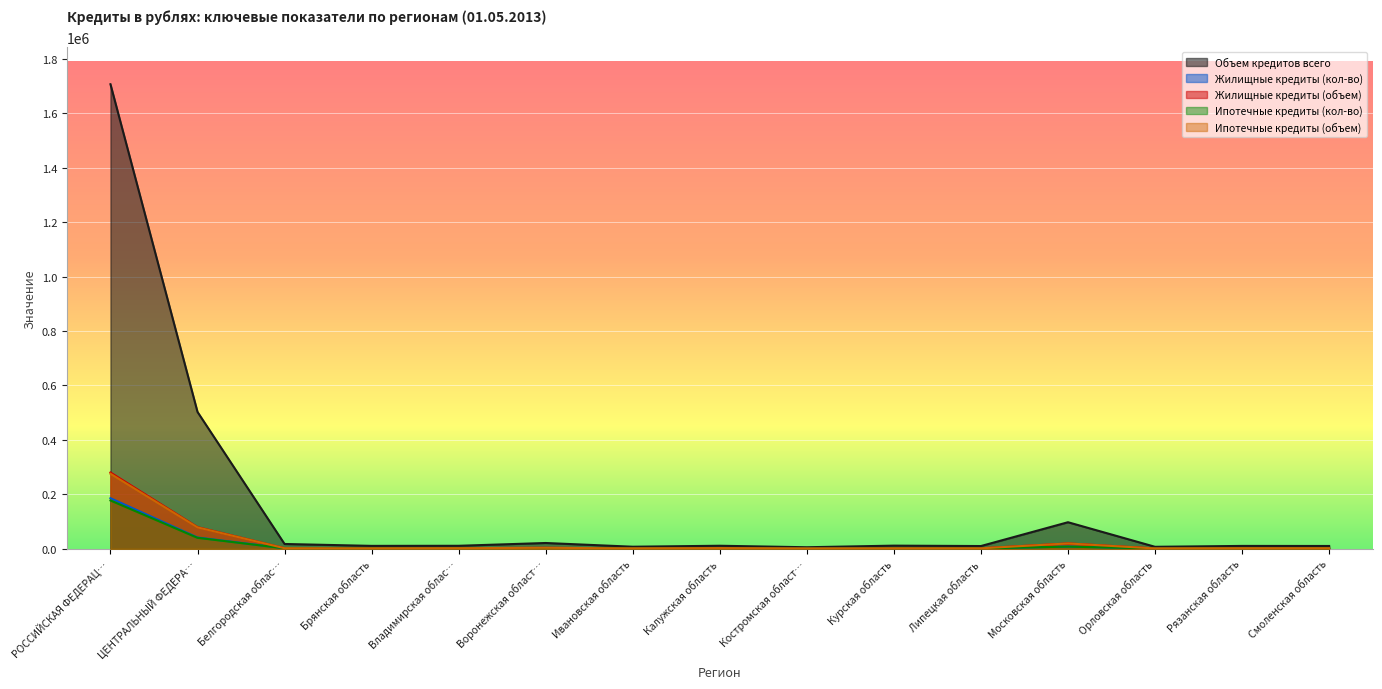

What are all the series names shown in the legend?

Объем кредитов всего, Жилищные кредиты (кол-во), Жилищные кредиты (объем), Ипотечные кредиты (кол-во), Ипотечные кредиты (объем)